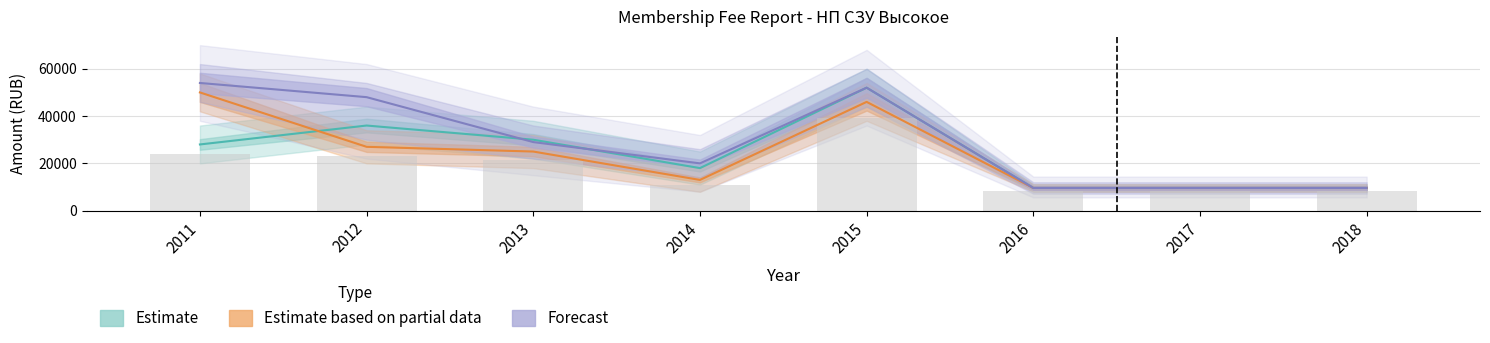

Reading left to right, extract all data points from this chart.

Estimate: 28000	36000	30000	18000	52000	9600	9600	9600
Estimate based on partial data: 50000	27000	25000	13000	46000	9600	9600	9600
Forecast: 54000	48000	29000	20000	52000	9600	9600	9600